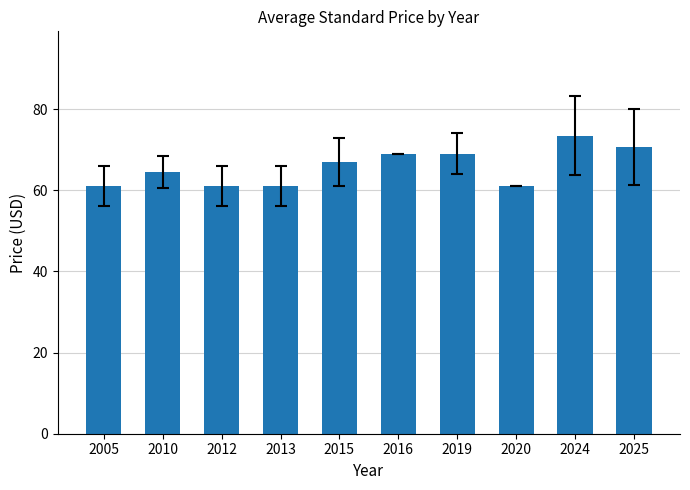

What is the value of the 8th bar from the left?

61.0